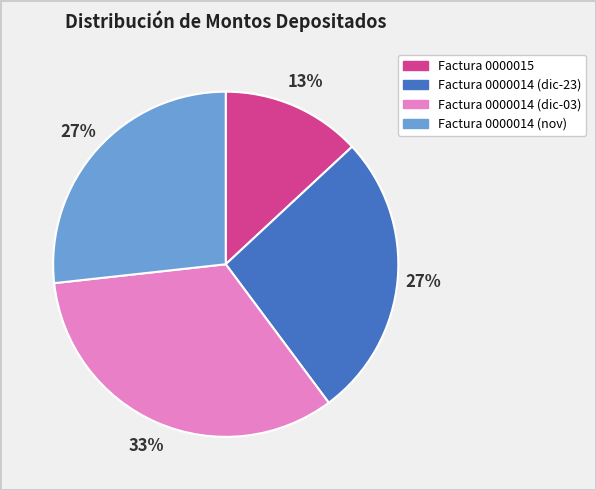

To the nearest percent, what percentage of the pie is Factura 0000014 (dic-23)?

27%